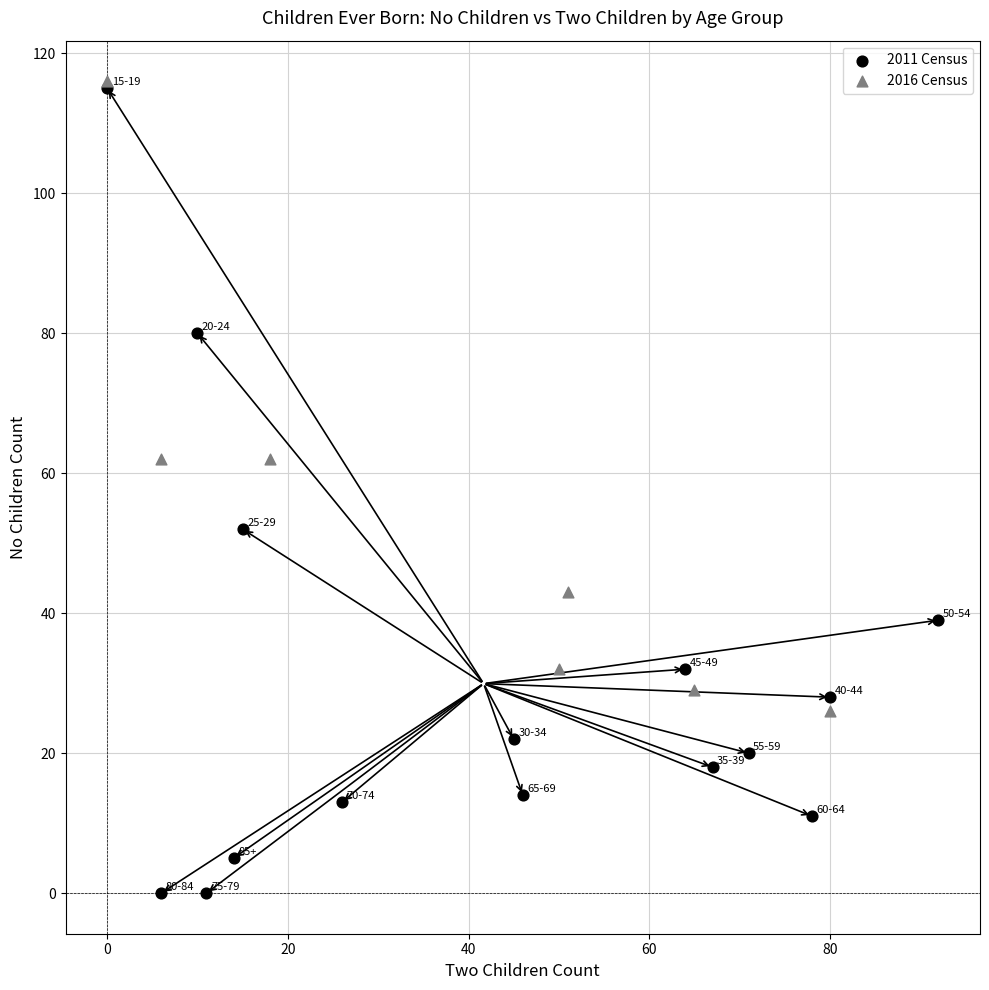

Which series has the widest spread of Y values?

2011 Census